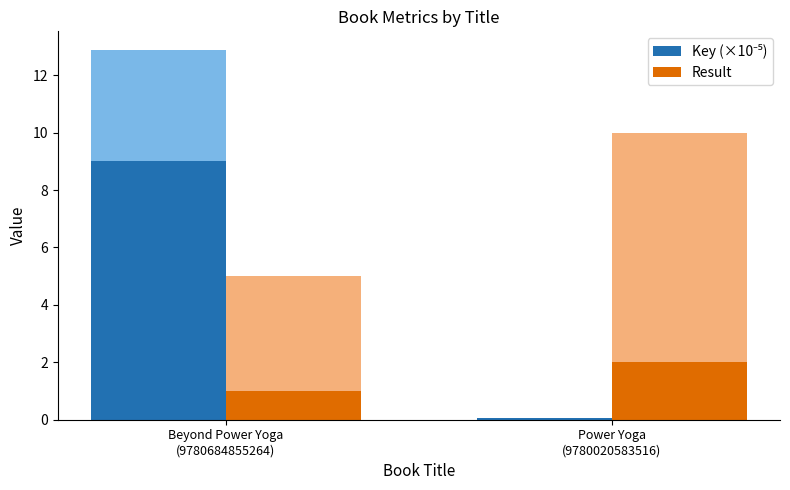

What is the label of the 2nd bar from the right?

Beyond Power Yoga
(9780684855264)